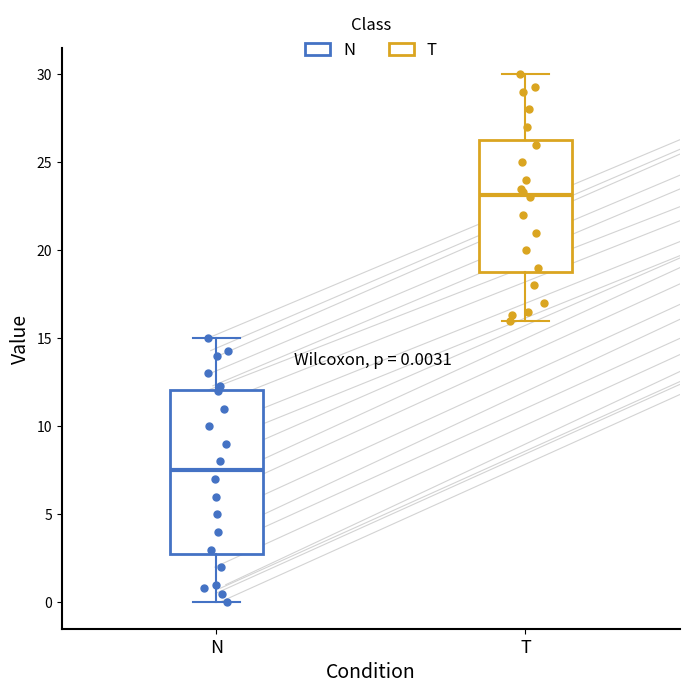

Which box's median line is the lowest?

N